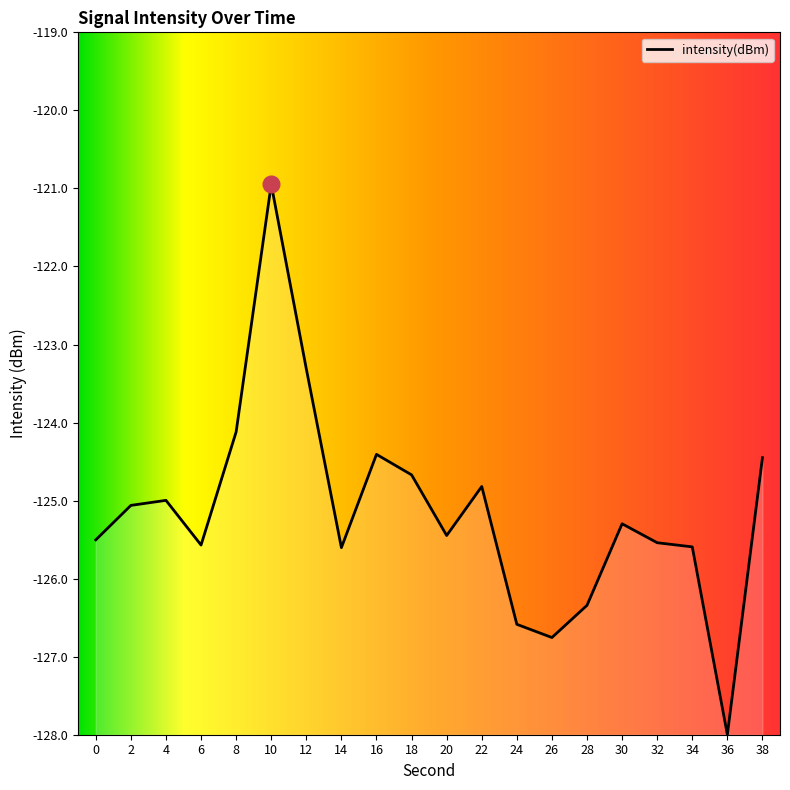

Which has a higher value, 28 or 20?

20